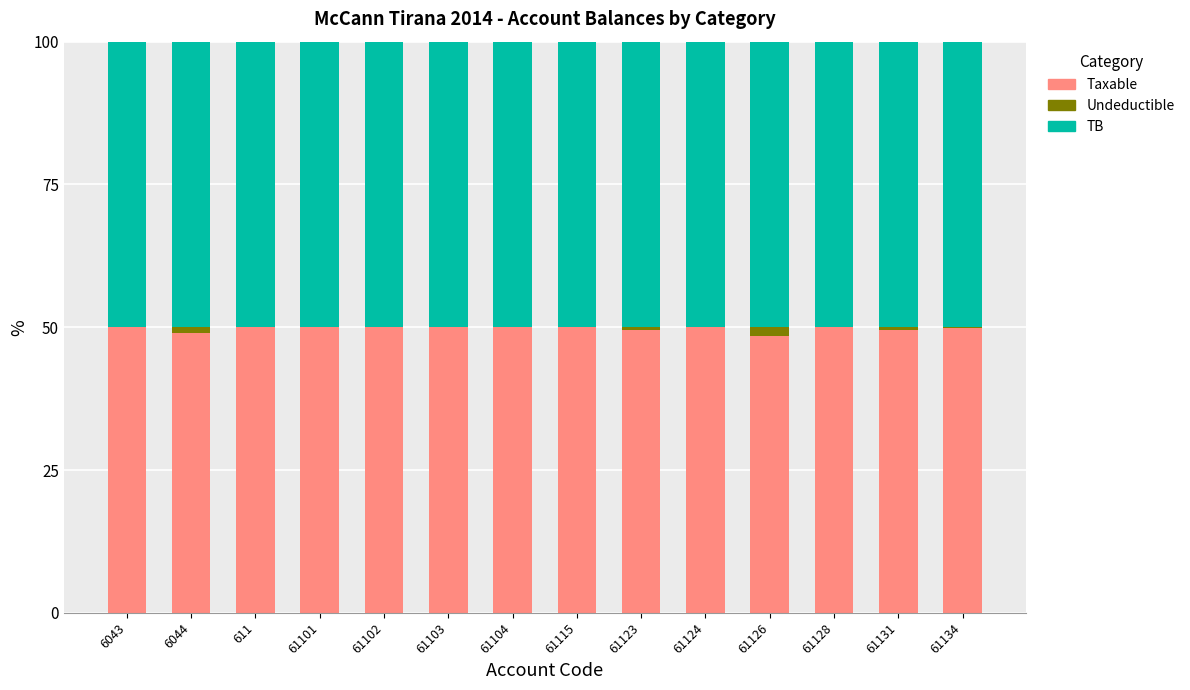

Is it true that Taxable equals 48.9 at 6044?

True